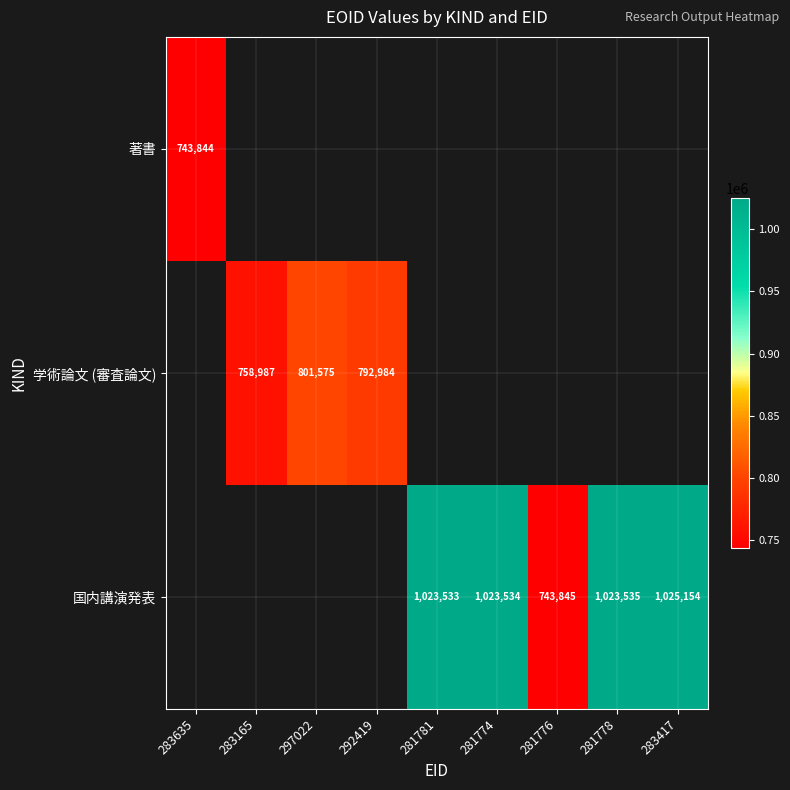

The 国内講演発表 series shows 1025154 at 283417. True or false?

True